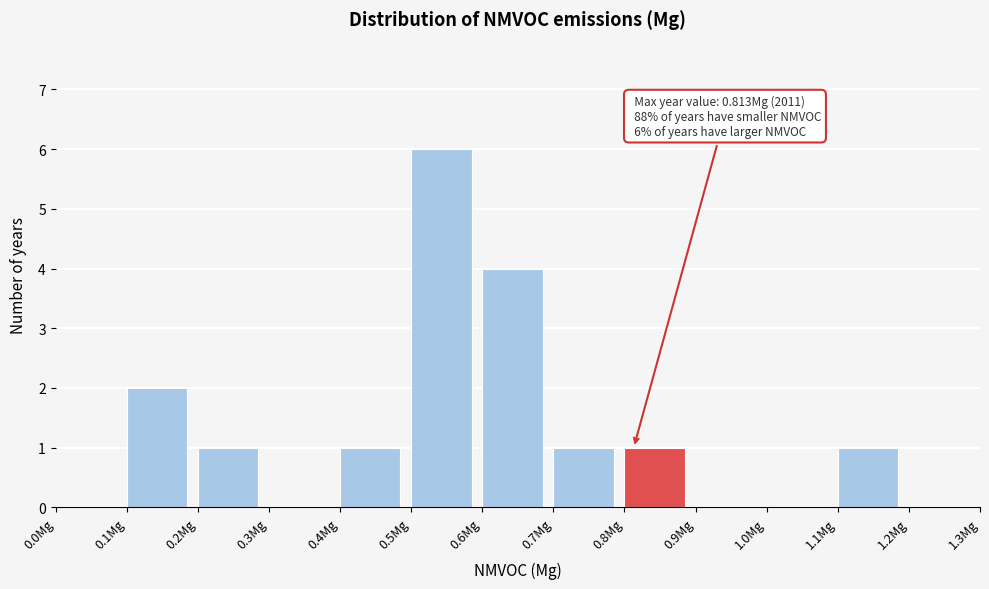

Which range on the x-axis has the tallest bar?

0.5 to 0.6